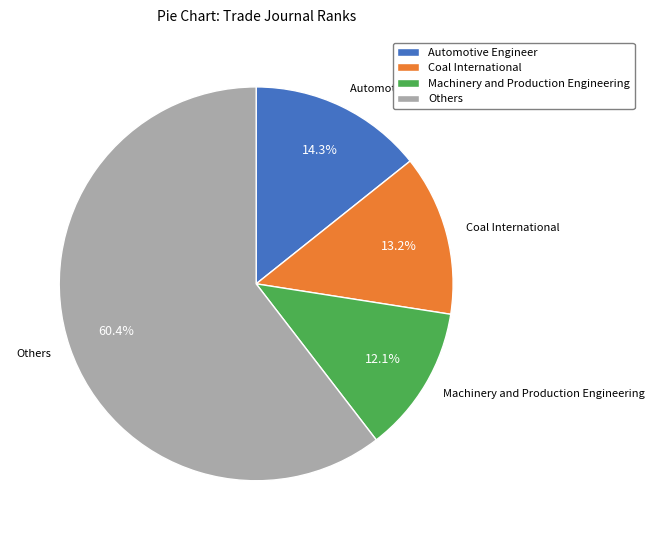

What portion of the pie excludes Coal International?

86.8%